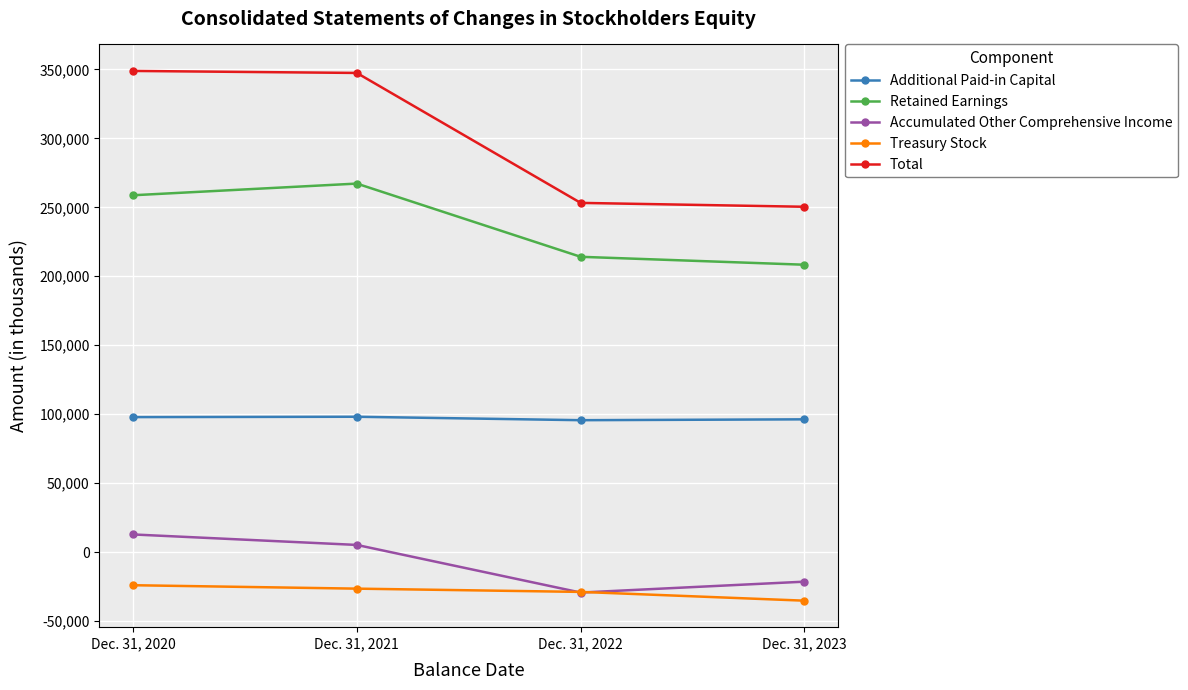

At which category does Retained Earnings reach its first local peak?

Dec. 31, 2021